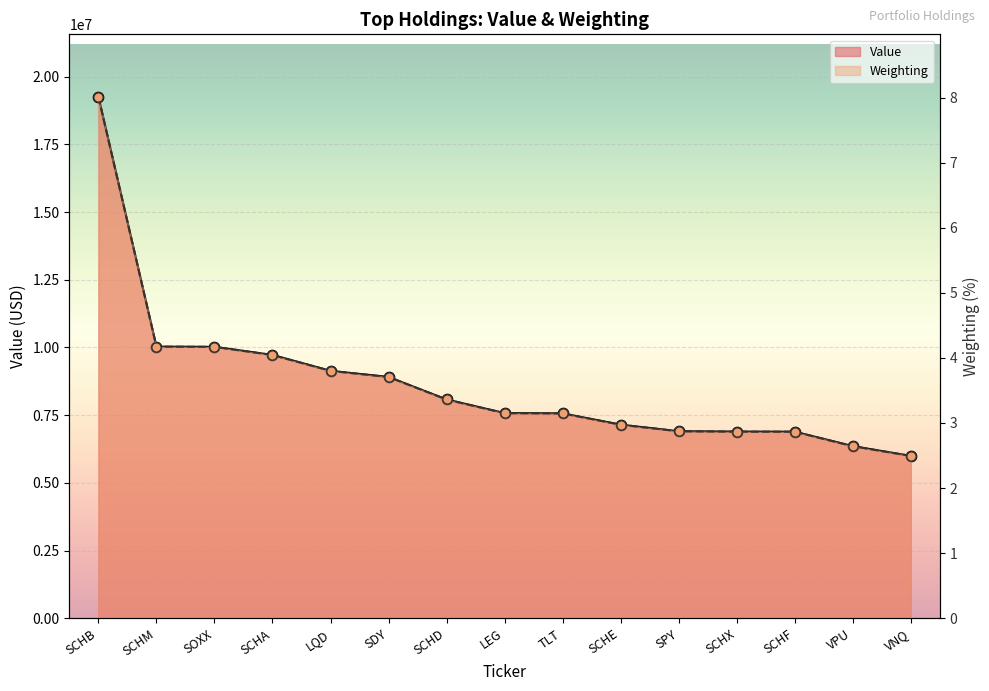

Which series reaches the maximum Y coordinate?

Value